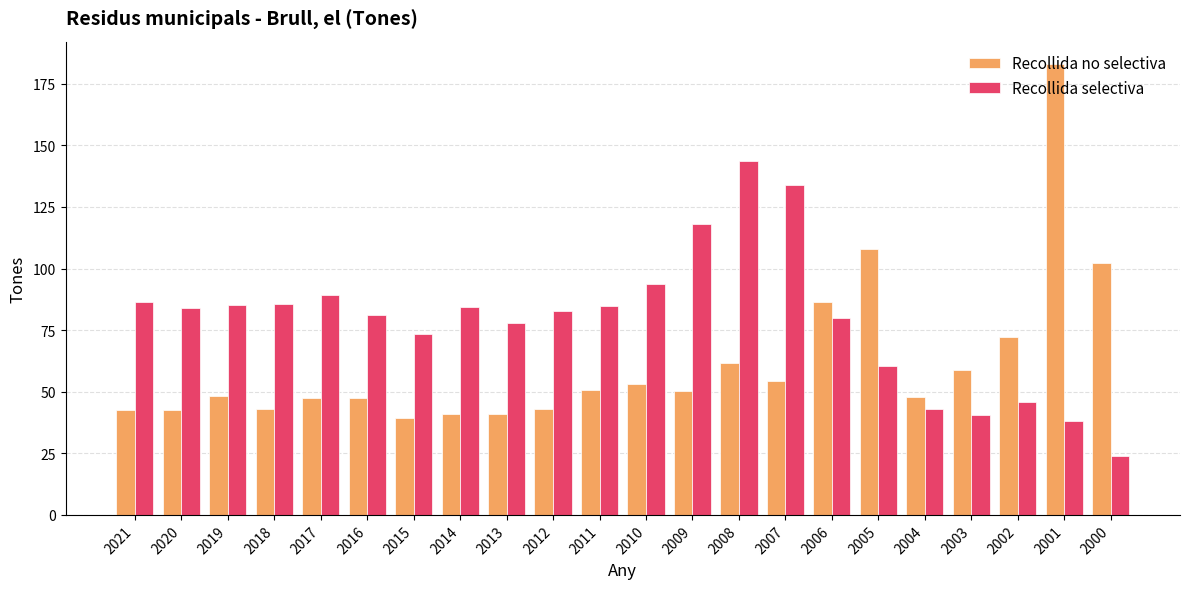

What is the difference between the highest and lowest values at 2006?

6.3